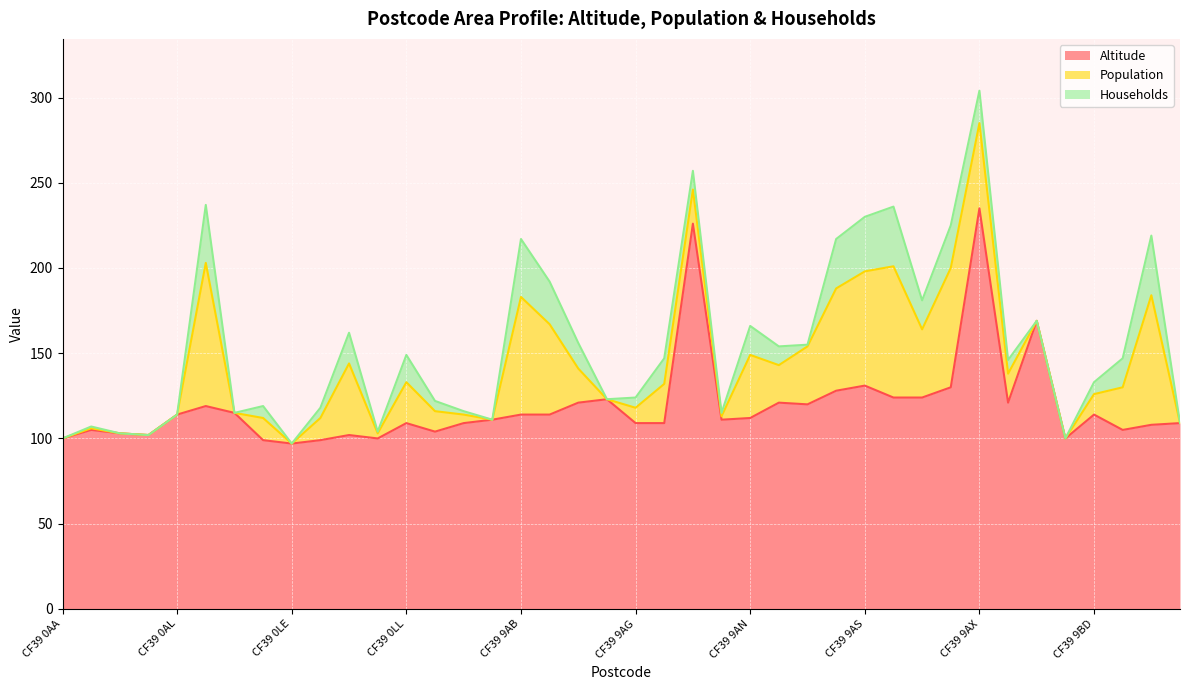

How many positive values does the Population series have?

29